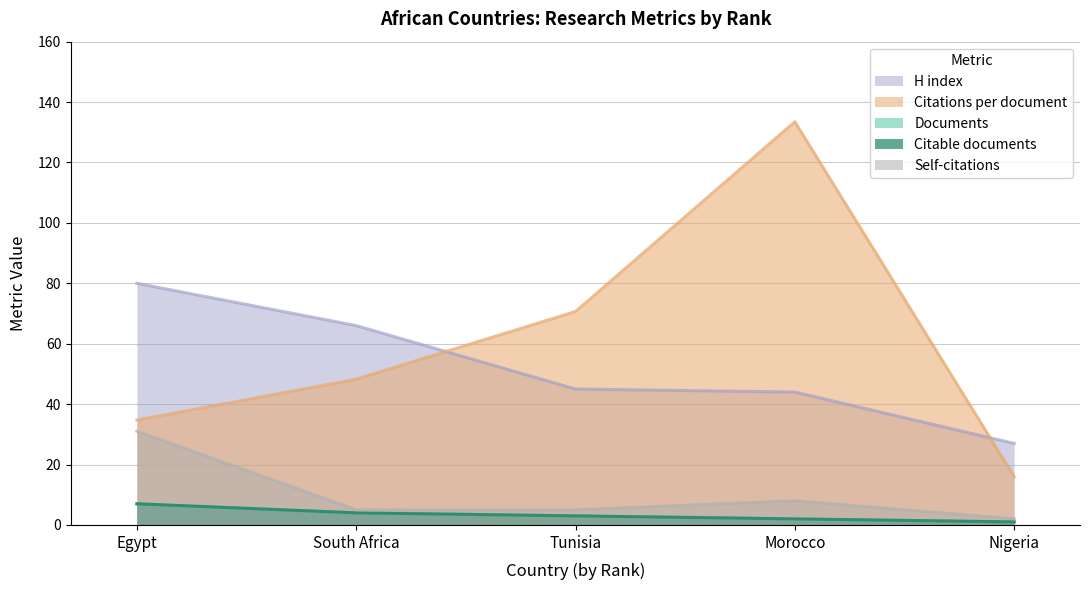

The Self-citations series shows 5.0 at South Africa. True or false?

True